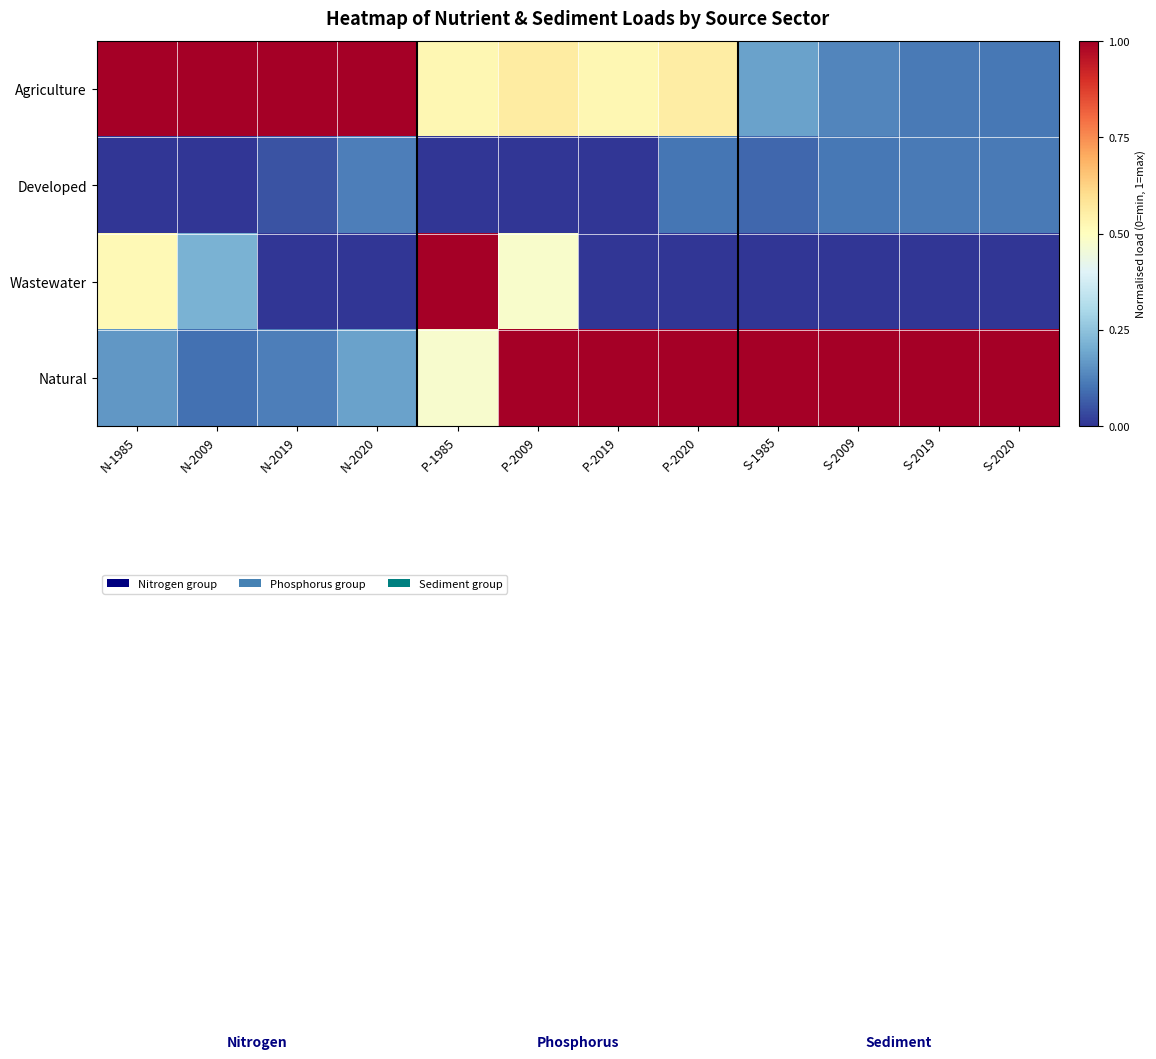

What is the greatest value displayed?

1.0